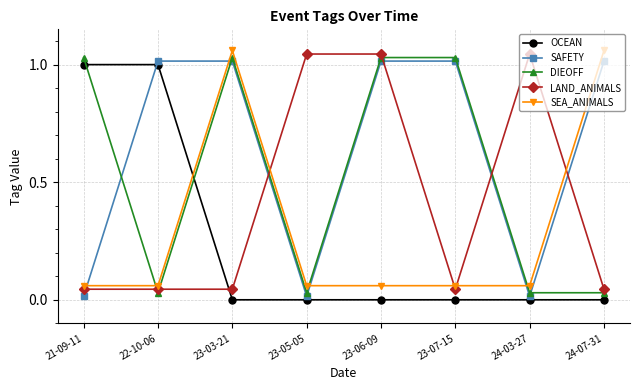

Does the chart display data point markers on the line(s)?

Yes